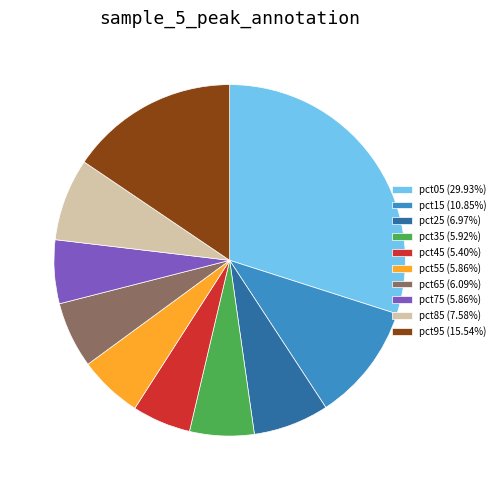

Combined, do pct05 (29.93%) and pct85 (7.58%) account for over 50%?

No